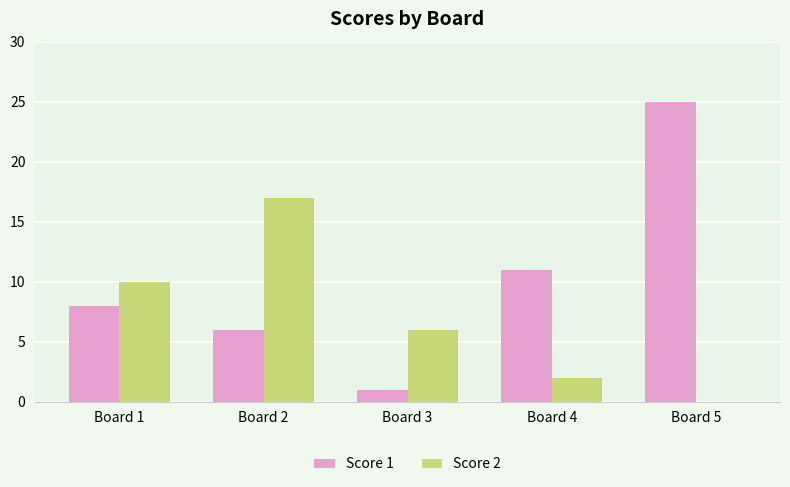

What is the approximate value of Score 2 at Board 1, to the nearest 10?

10